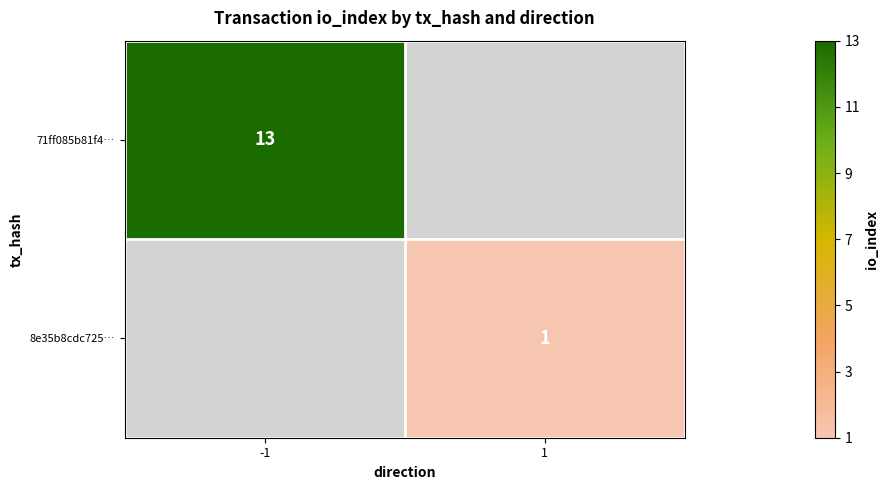

Is the value of 71ff085b81f4… at -1 greater than the value of 8e35b8cdc725… at 1?

Yes